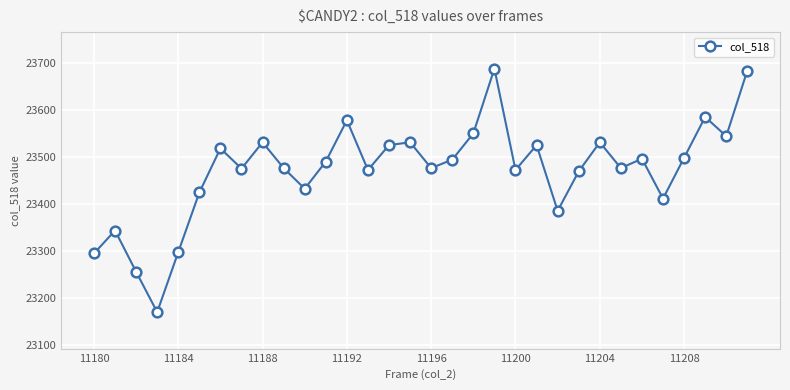

What is the difference between the second highest and second lowest values?

429